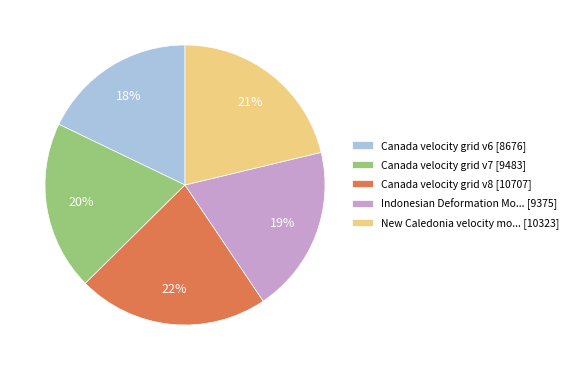

Which has a higher value, New Caledonia velocity mo... [10323] or Indonesian Deformation Mo... [9375]?

New Caledonia velocity mo... [10323]